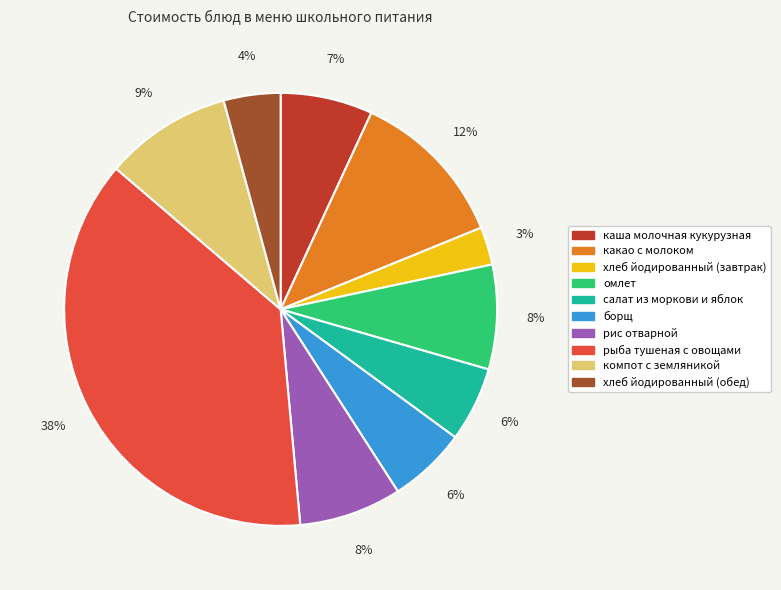

What is the ratio of the value at хлеб йодированный (завтрак) to the value at омлет?

0.4